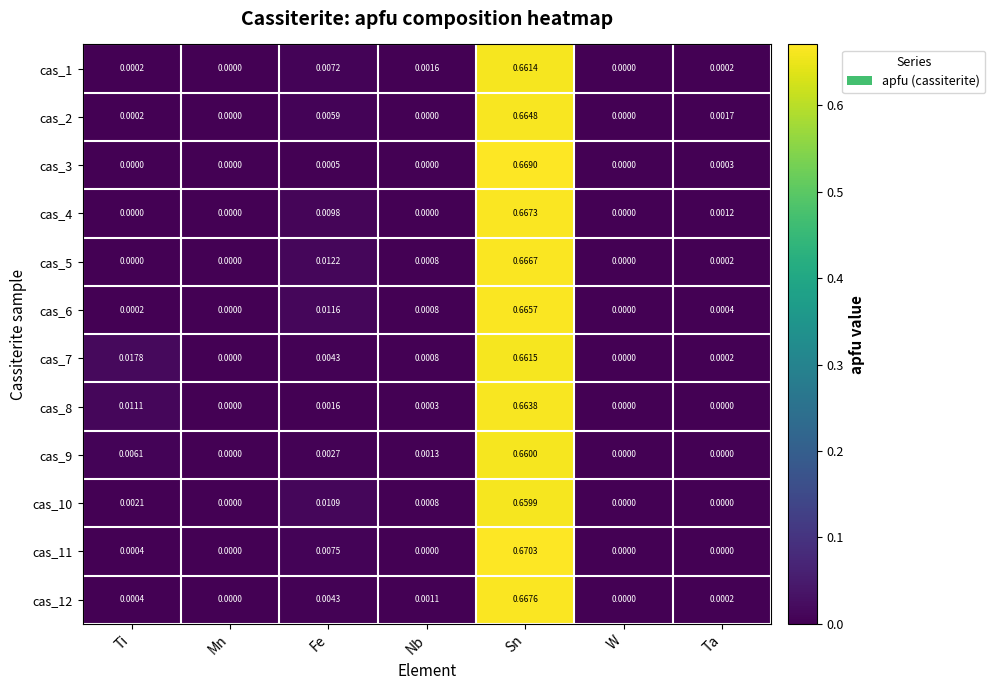

Which category has the highest value in the cas_5 series?

Sn